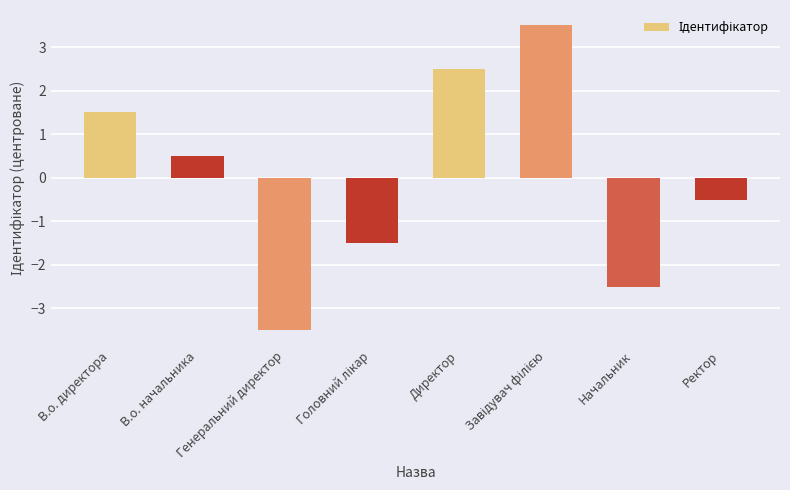

Does the chart contain any negative values?

Yes